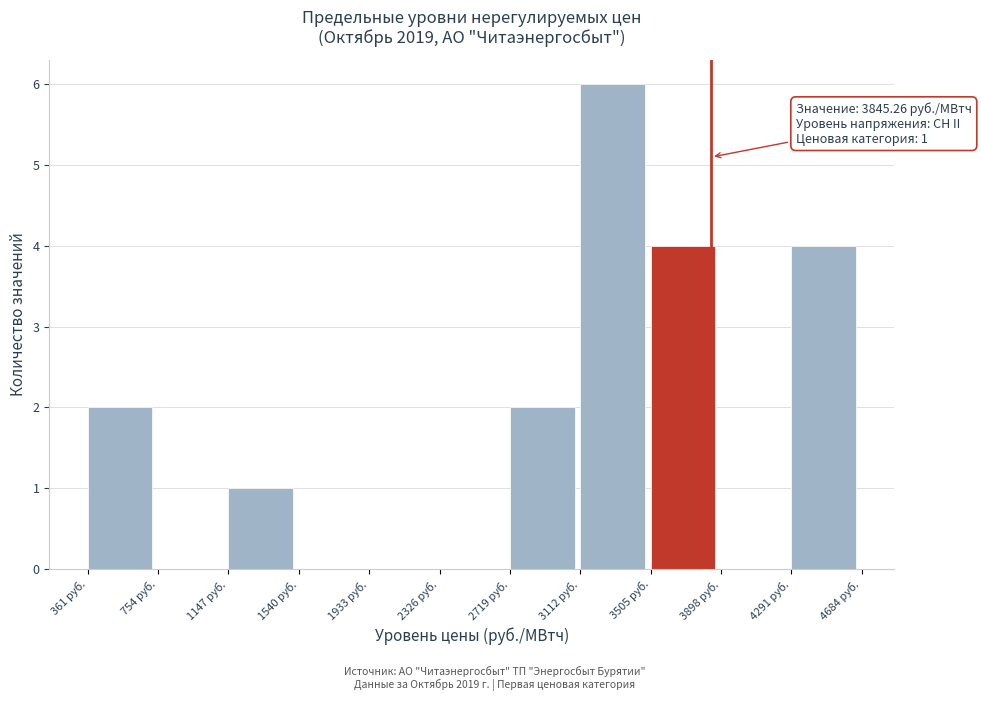

Over which range of the x-axis is the bar tallest?

3100 to 3500